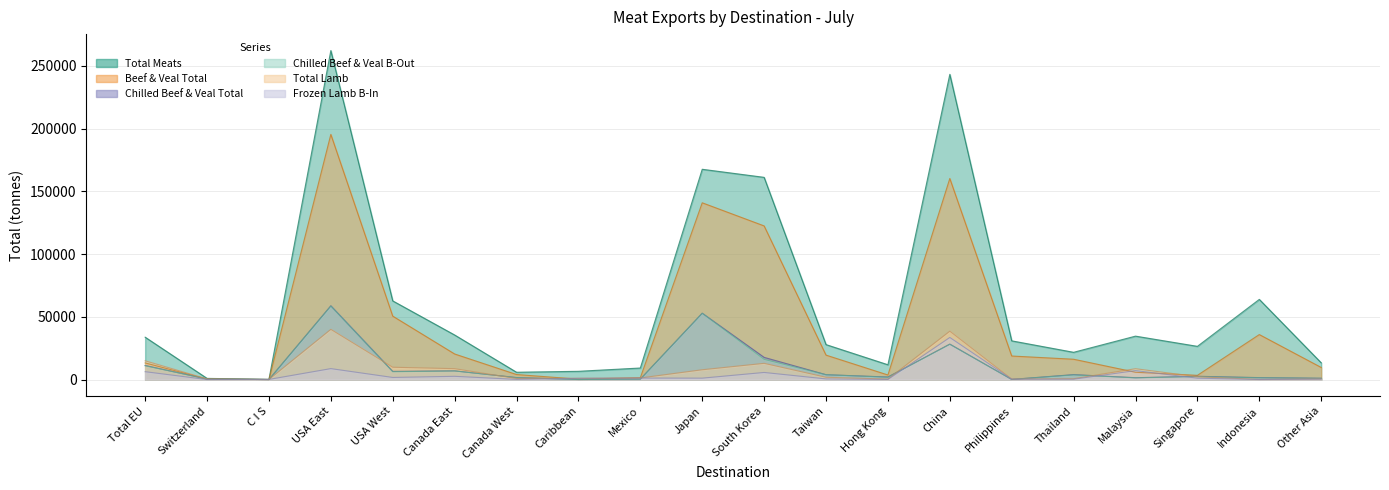

At which label is Chilled Beef & Veal B-Out closest to 29278?

China